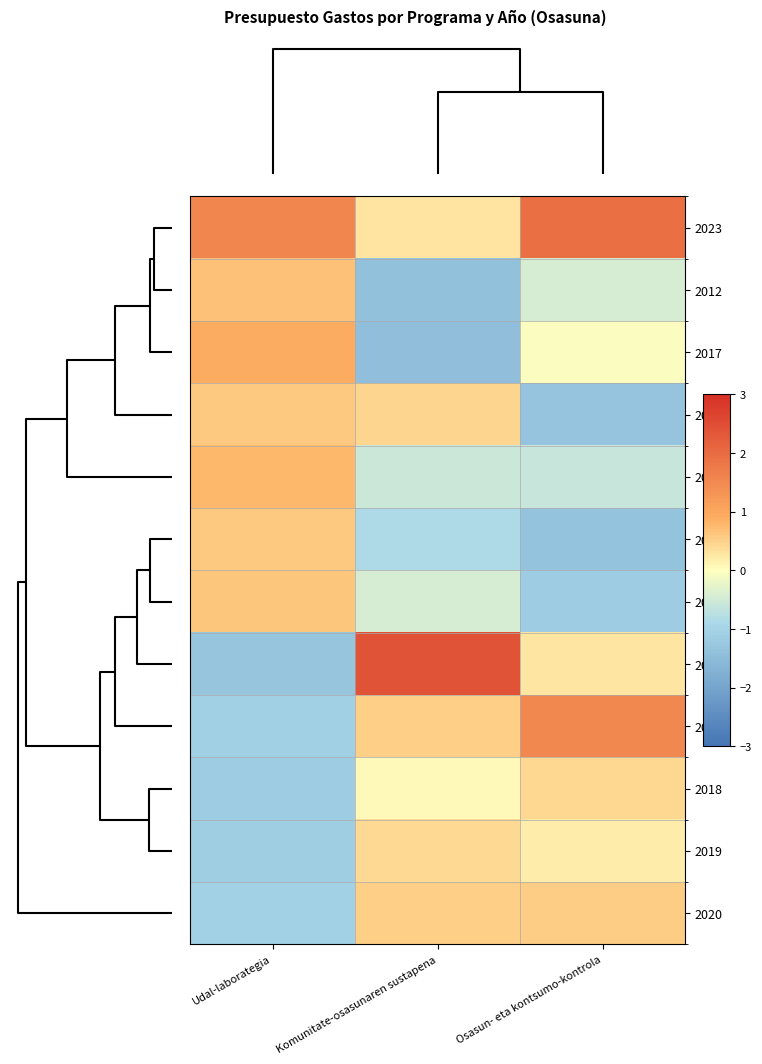

Which series has the widest spread of values?

2022